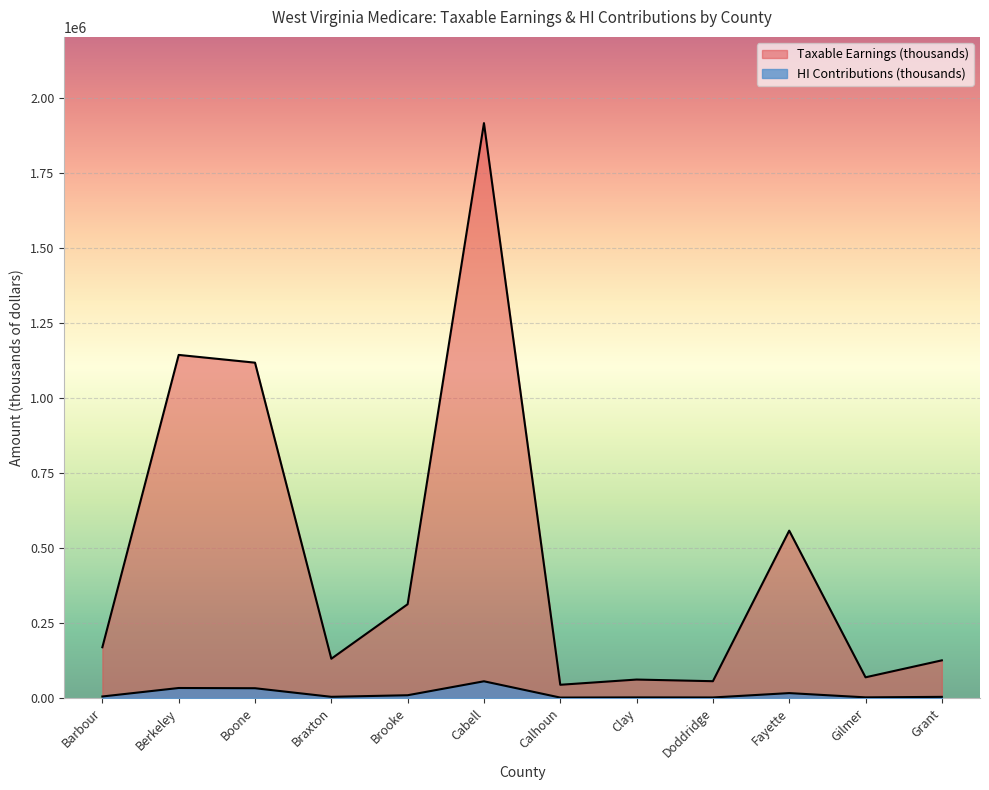

List the series in order of their overall mean, highest first.

Taxable Earnings (thousands), HI Contributions (thousands)